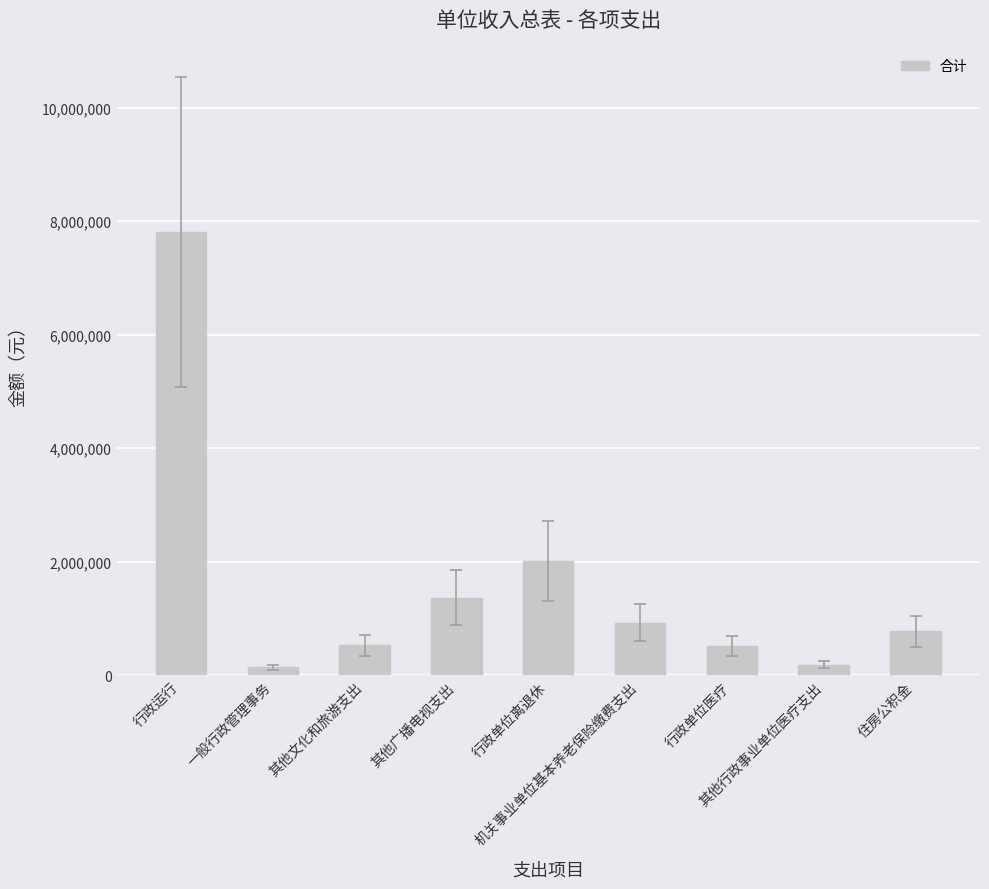

What is the value of the 5th bar from the left?

2009963.5